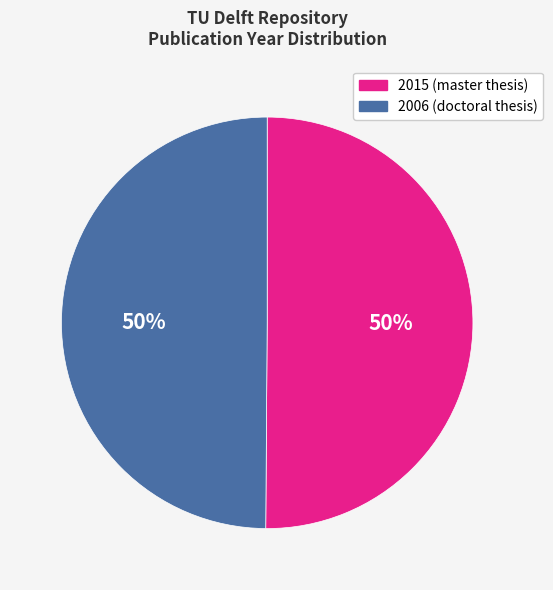

Approximately how many times larger is the value at 2006 compared to 2015?

1.0